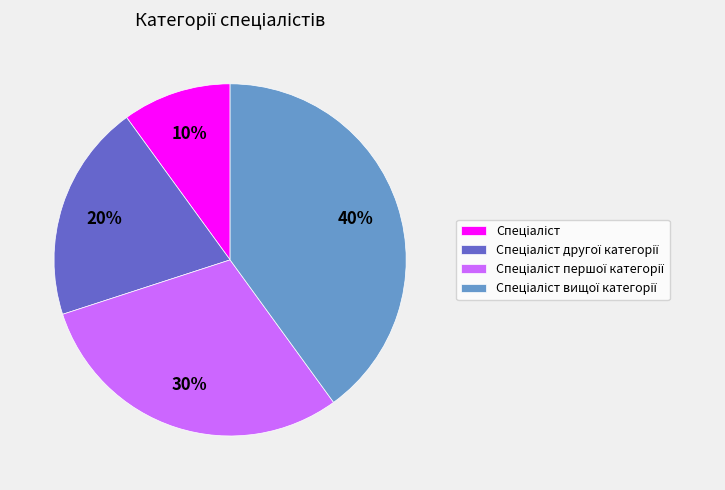

Is there any slice that represents more than half of the pie?

No